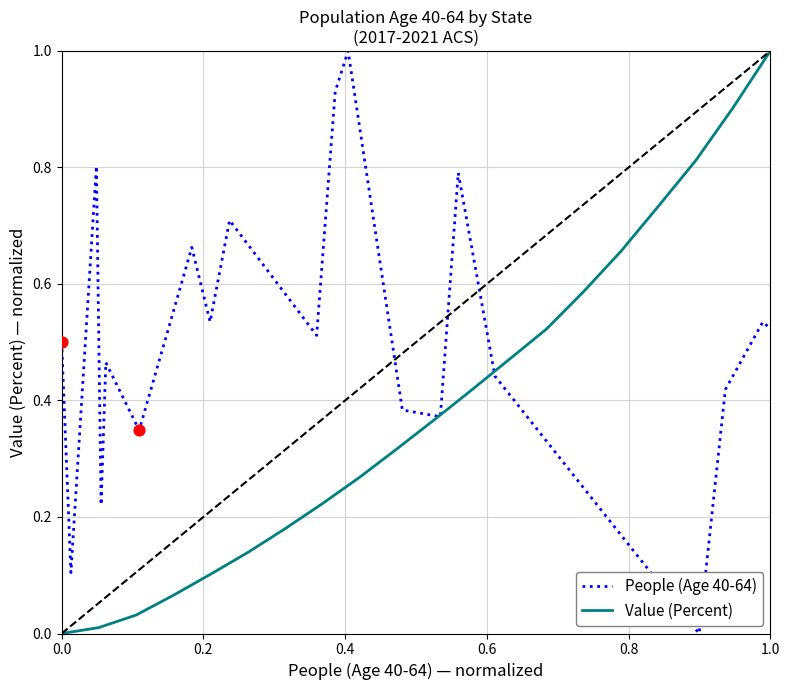

Is the value of People (Age 40-64) at 14 greater than the value of Value (Percent) at 15?

Yes